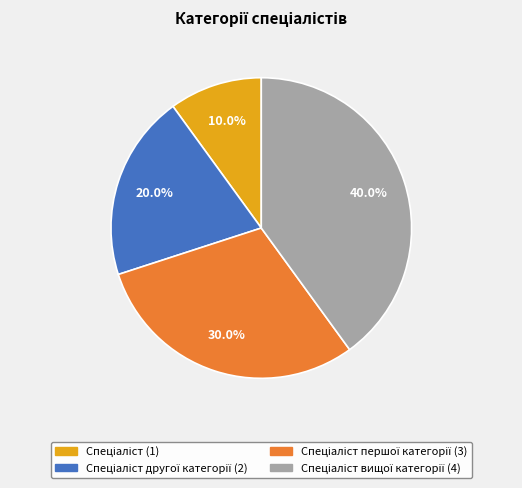

Is there a majority slice in this chart?

No